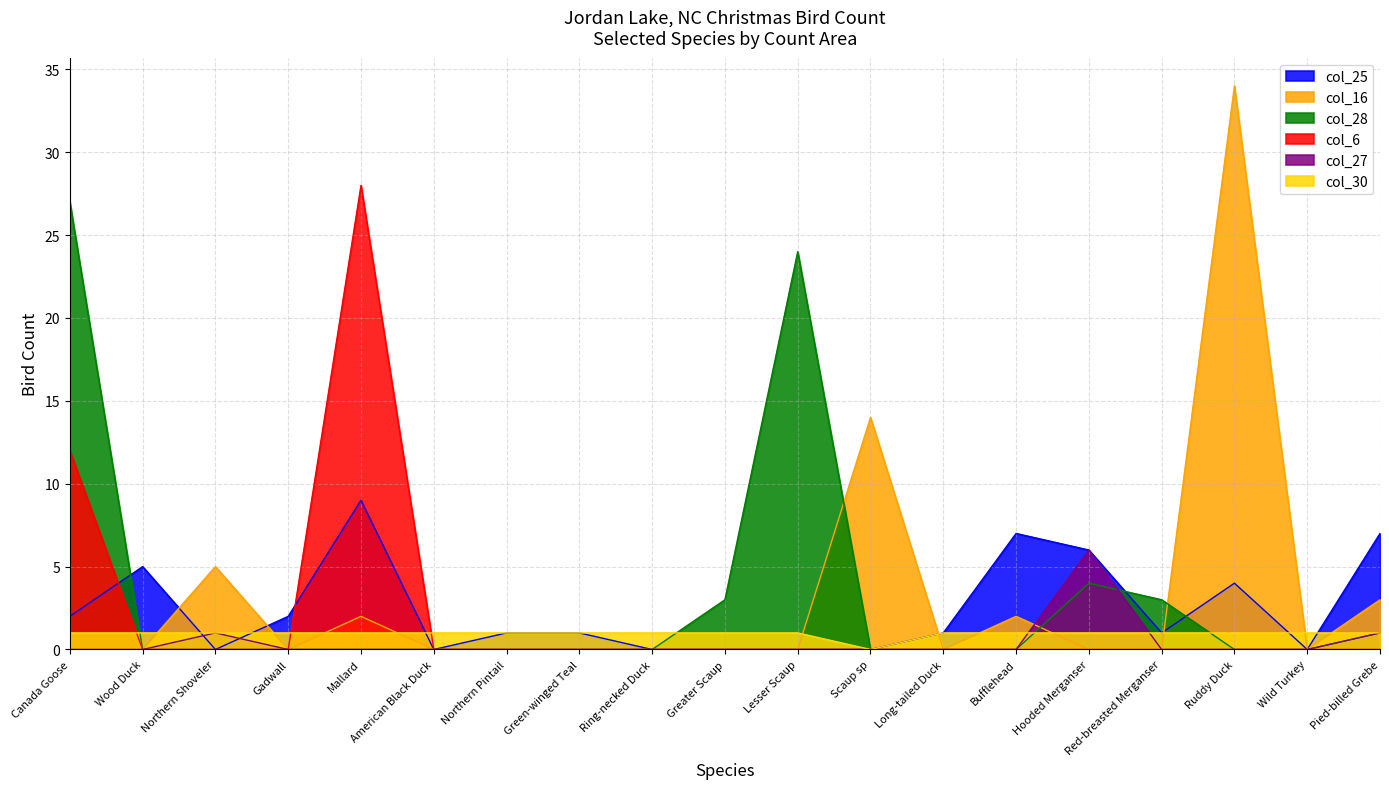

What is the label of the 3rd point from the left?

Northern Shoveler